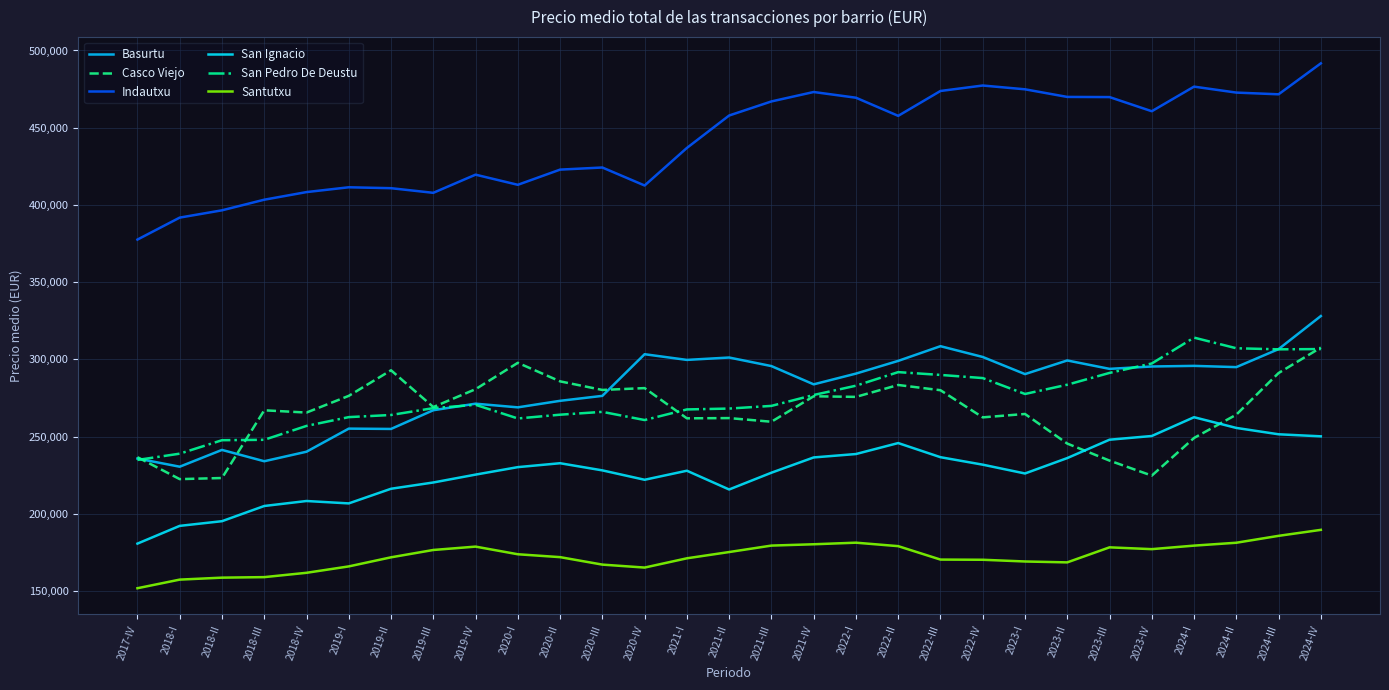

Does the chart have visible grid lines?

Yes